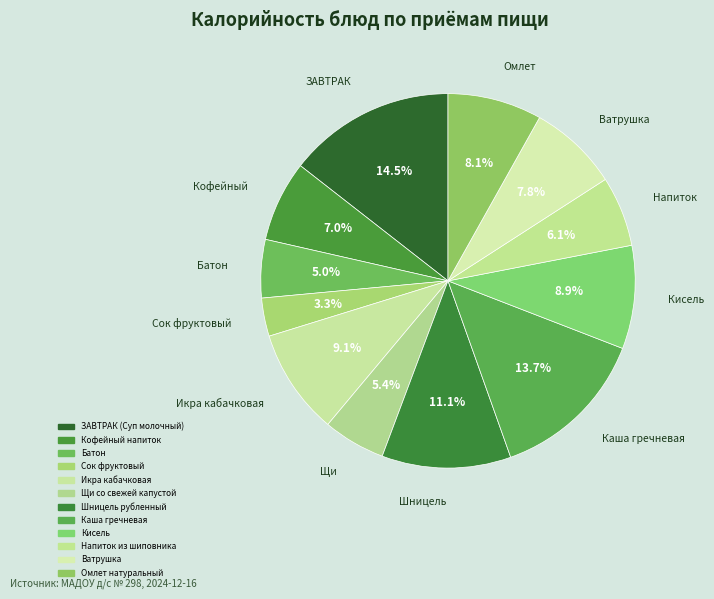

How many slices are in this pie chart?

12